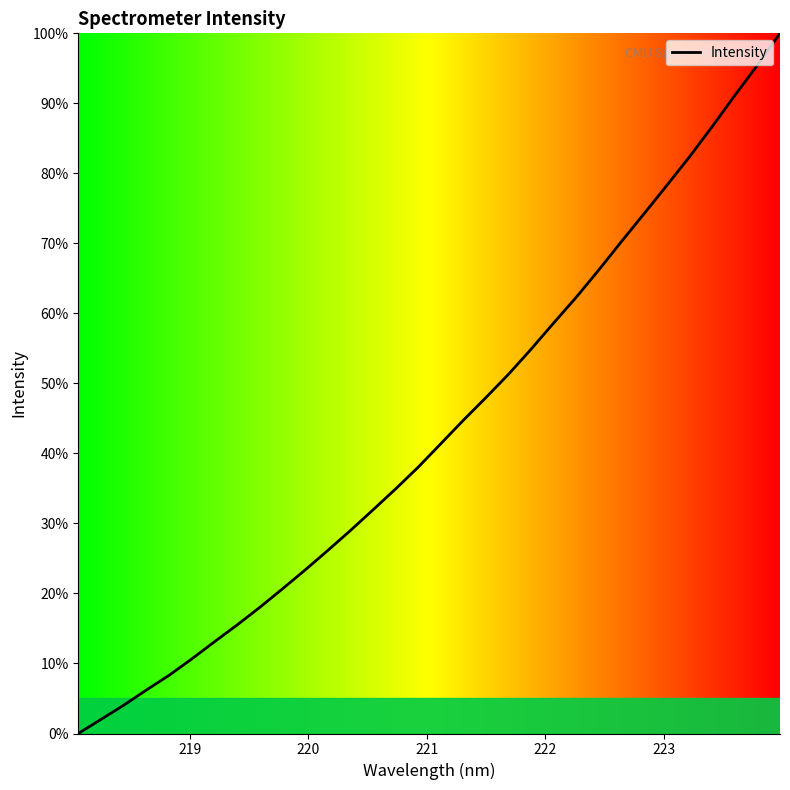

True or false: the data has more than 1 interior local peaks.

False